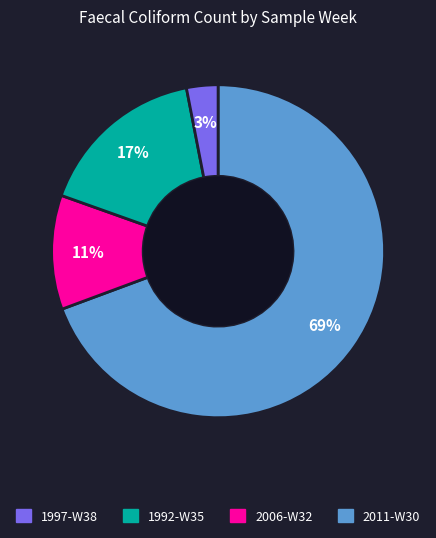

To the nearest percent, what is the difference between the largest and smallest slice percentages?

66%